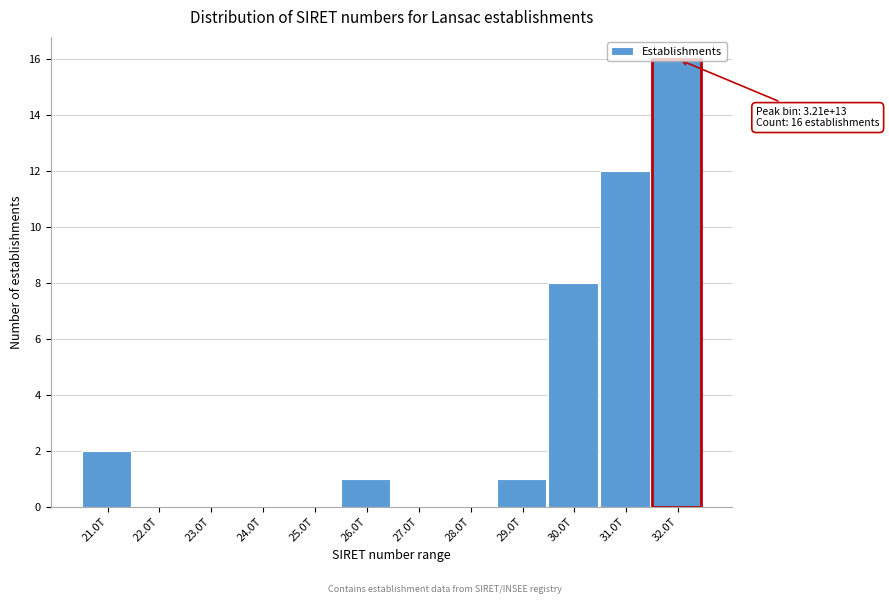

Between 31.0T and 24.0T, which is larger?

31.0T